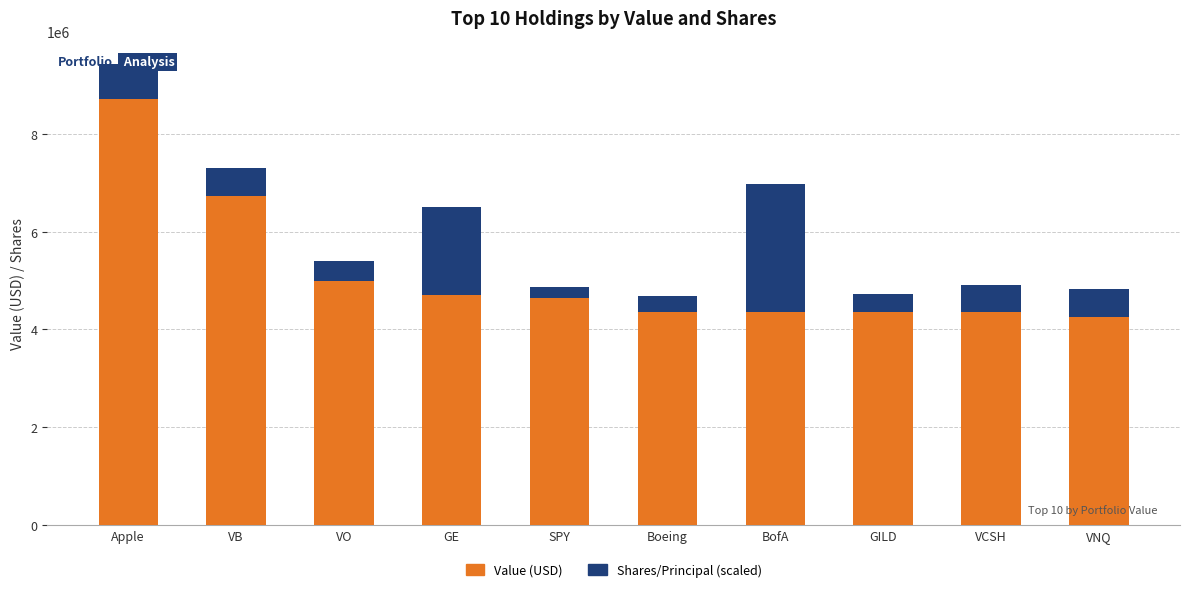

True or false: Value (USD) has a value of 6705903.4 at Boeing.

False